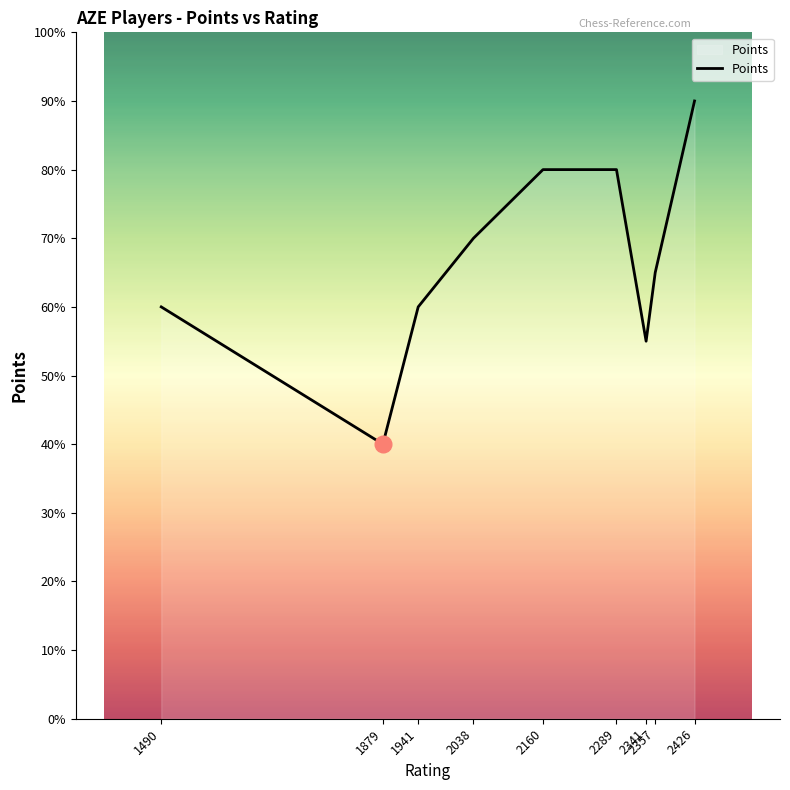

Is this an area chart (filled region under the line)?

Yes